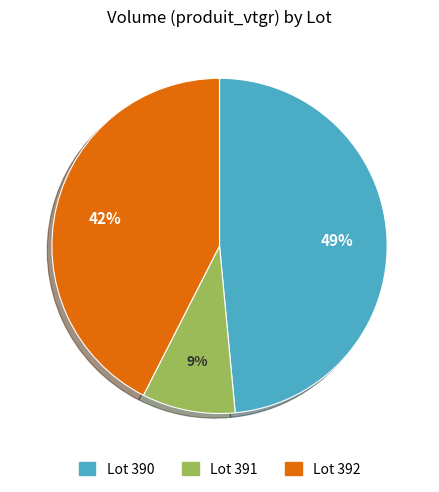

Between Lot 391 and Lot 390, which is larger?

Lot 390